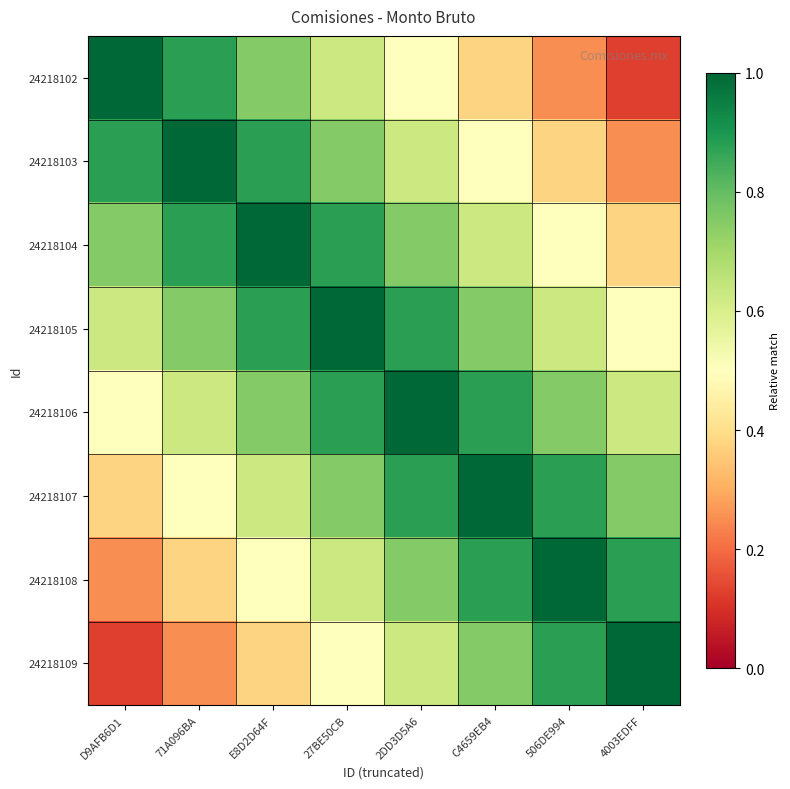

Reading left to right, list all the values displayed in this chart.

24218102: D9AFB6D1=1.0	71A096BA=0.9	E8D2D64F=0.8	27BE50CB=0.6	2DD3D5A6=0.5	C4659EB4=0.4	506DE994=0.2	4003EDFF=0.1
24218103: D9AFB6D1=0.9	71A096BA=1.0	E8D2D64F=0.9	27BE50CB=0.8	2DD3D5A6=0.6	C4659EB4=0.5	506DE994=0.4	4003EDFF=0.2
24218104: D9AFB6D1=0.8	71A096BA=0.9	E8D2D64F=1.0	27BE50CB=0.9	2DD3D5A6=0.8	C4659EB4=0.6	506DE994=0.5	4003EDFF=0.4
24218105: D9AFB6D1=0.6	71A096BA=0.8	E8D2D64F=0.9	27BE50CB=1.0	2DD3D5A6=0.9	C4659EB4=0.8	506DE994=0.6	4003EDFF=0.5
24218106: D9AFB6D1=0.5	71A096BA=0.6	E8D2D64F=0.8	27BE50CB=0.9	2DD3D5A6=1.0	C4659EB4=0.9	506DE994=0.8	4003EDFF=0.6
24218107: D9AFB6D1=0.4	71A096BA=0.5	E8D2D64F=0.6	27BE50CB=0.8	2DD3D5A6=0.9	C4659EB4=1.0	506DE994=0.9	4003EDFF=0.8
24218108: D9AFB6D1=0.2	71A096BA=0.4	E8D2D64F=0.5	27BE50CB=0.6	2DD3D5A6=0.8	C4659EB4=0.9	506DE994=1.0	4003EDFF=0.9
24218109: D9AFB6D1=0.1	71A096BA=0.2	E8D2D64F=0.4	27BE50CB=0.5	2DD3D5A6=0.6	C4659EB4=0.8	506DE994=0.9	4003EDFF=1.0